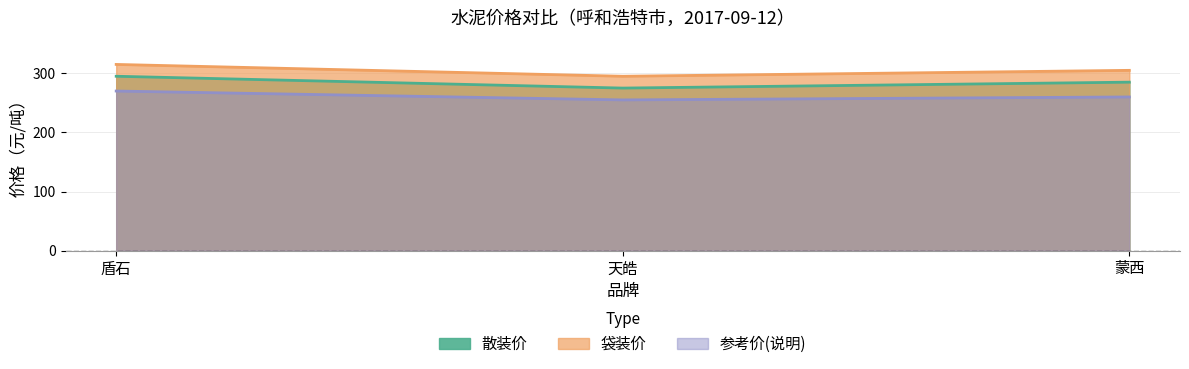

True or false: 散装价 has a value of 285 at 蒙西.

True